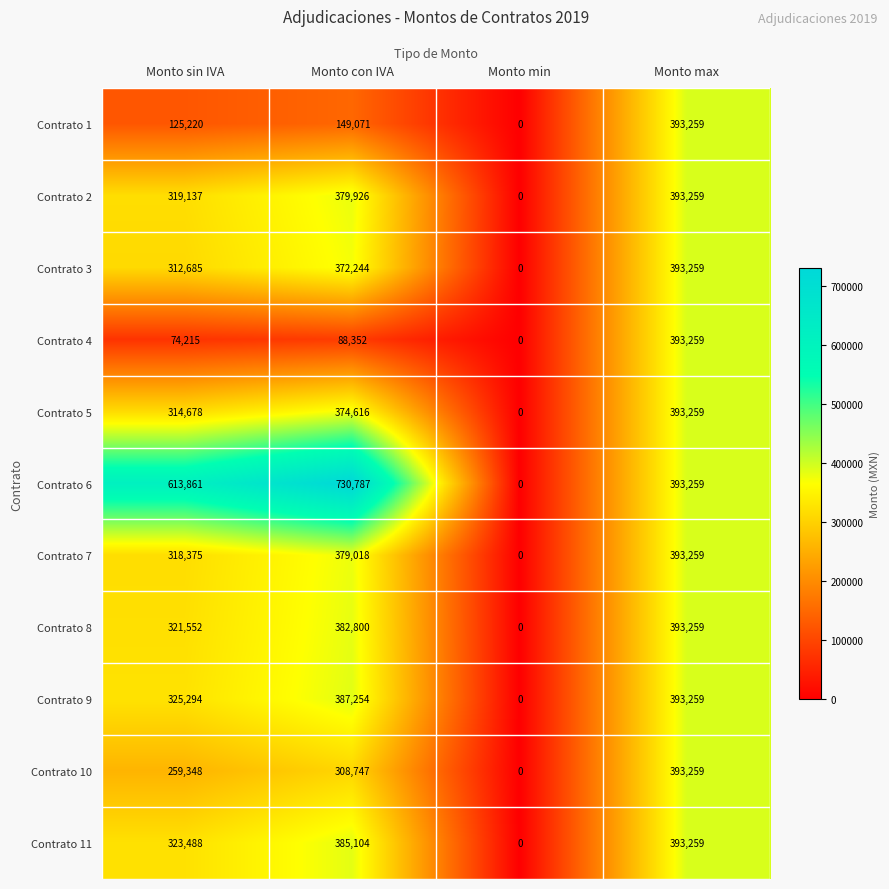

Rank the categories by Contrato 1 value from lowest to highest.

Monto min, Monto sin IVA, Monto con IVA, Monto max